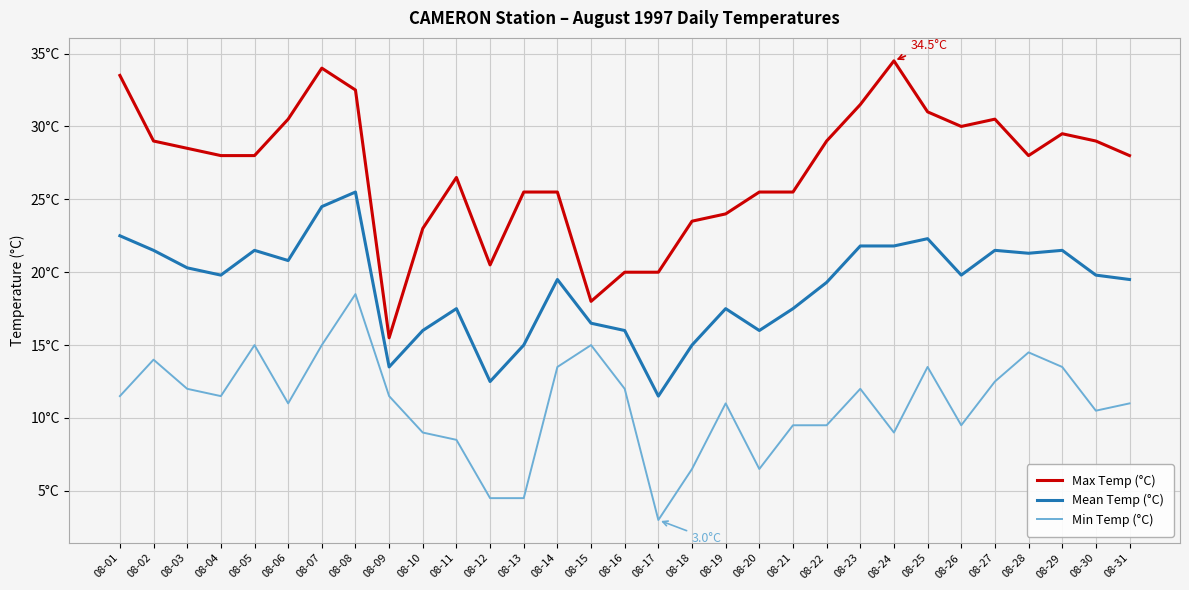

What is the difference between the maximum and minimum values in the Min Temp (°C) series?

15.5